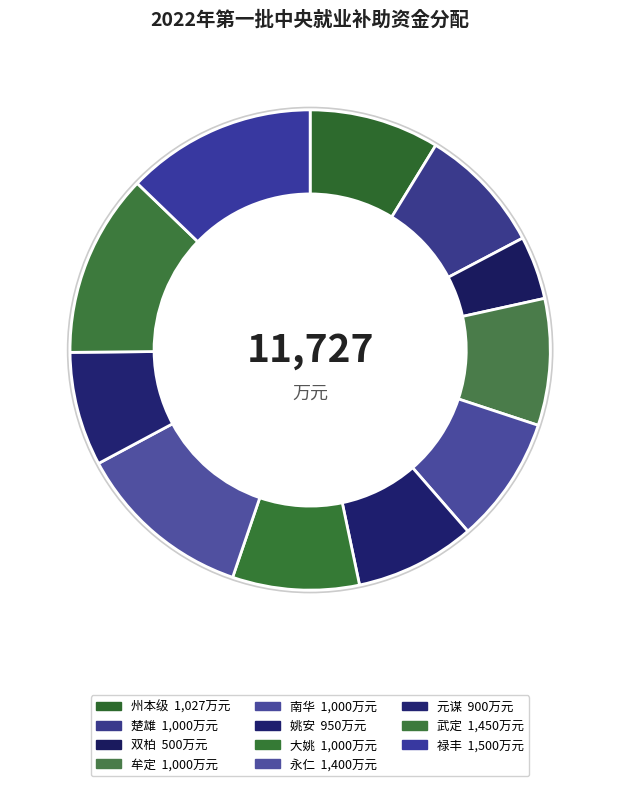

True or false: 元谋 accounts for 8% of the total.

True